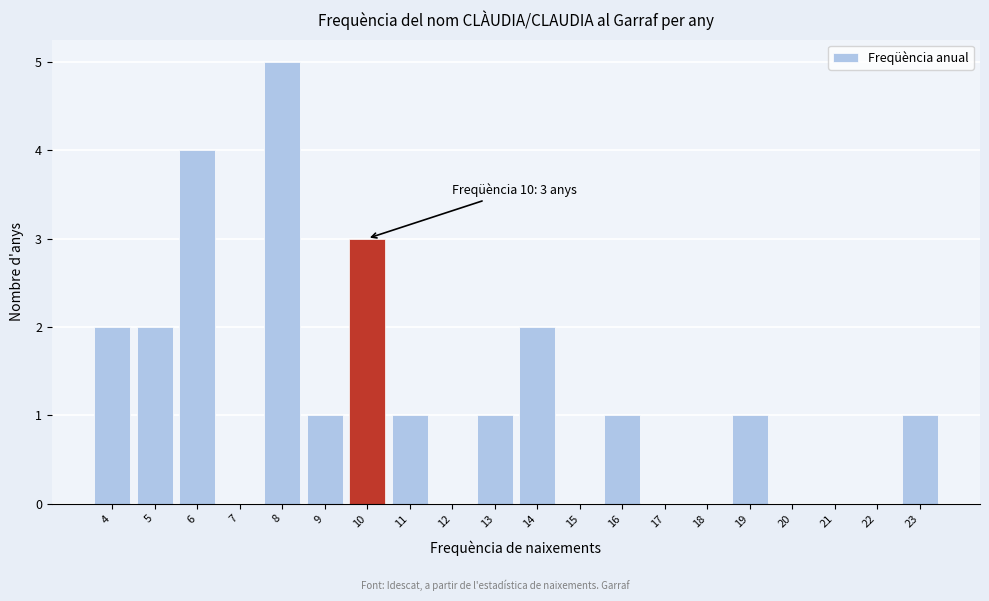

Which range on the x-axis has the tallest bar?

7.5 to 8.5